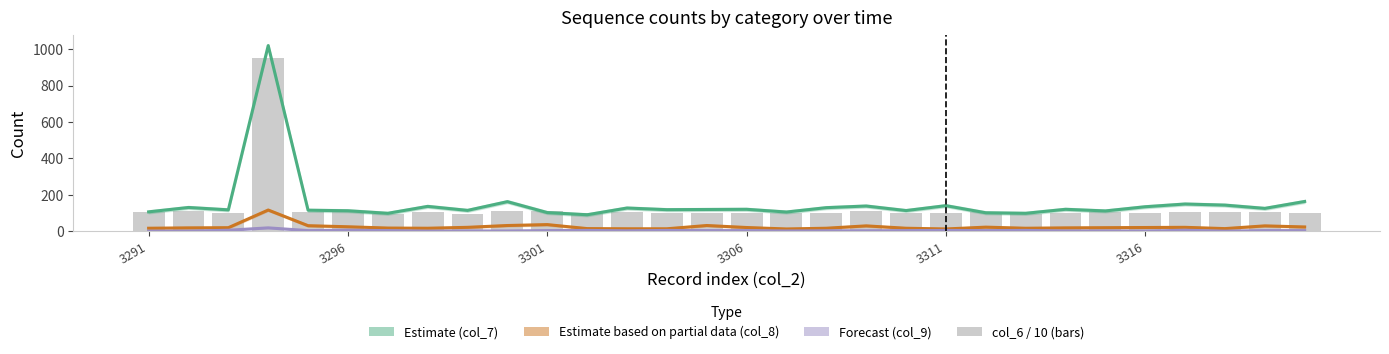

Which series has the largest total across all categories?

col_7 (Estimate)